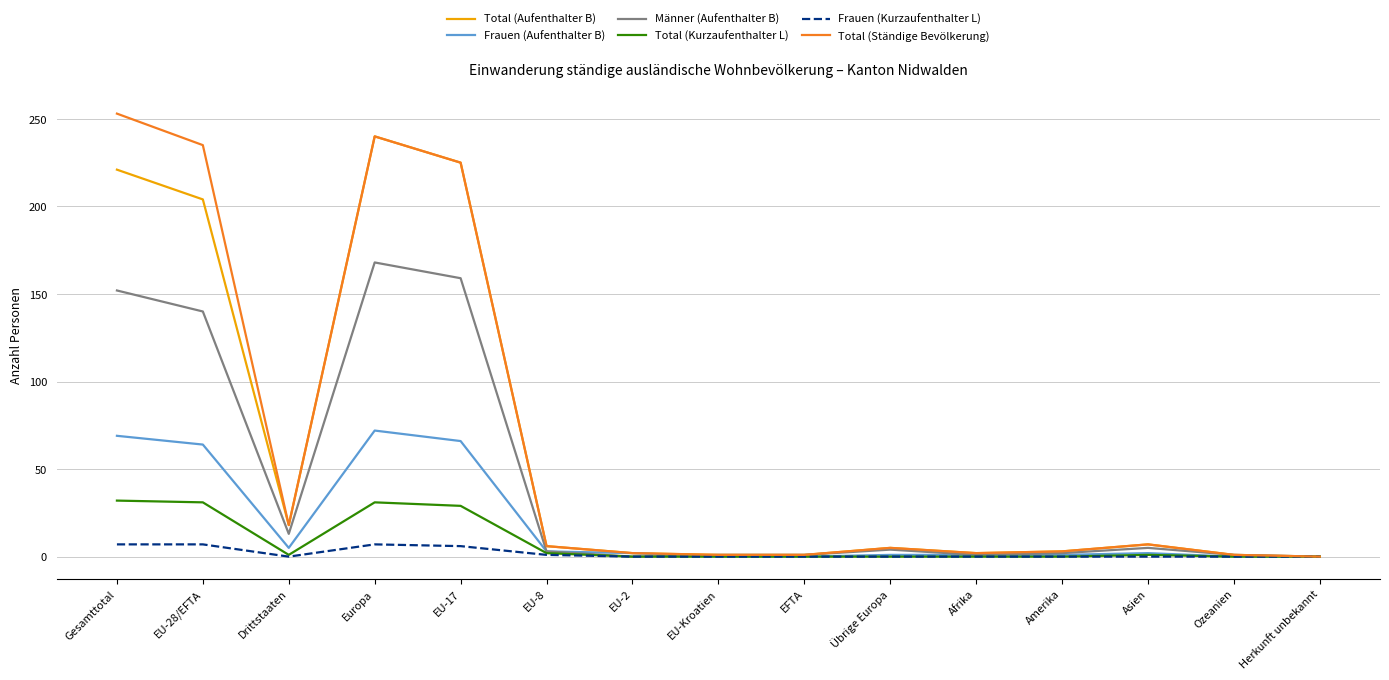

What are all the series names shown in the legend?

Total (Aufenthalter B), Frauen (Aufenthalter B), Männer (Aufenthalter B), Total (Kurzaufenthalter L), Frauen (Kurzaufenthalter L), Total (Ständige Bevölkerung)